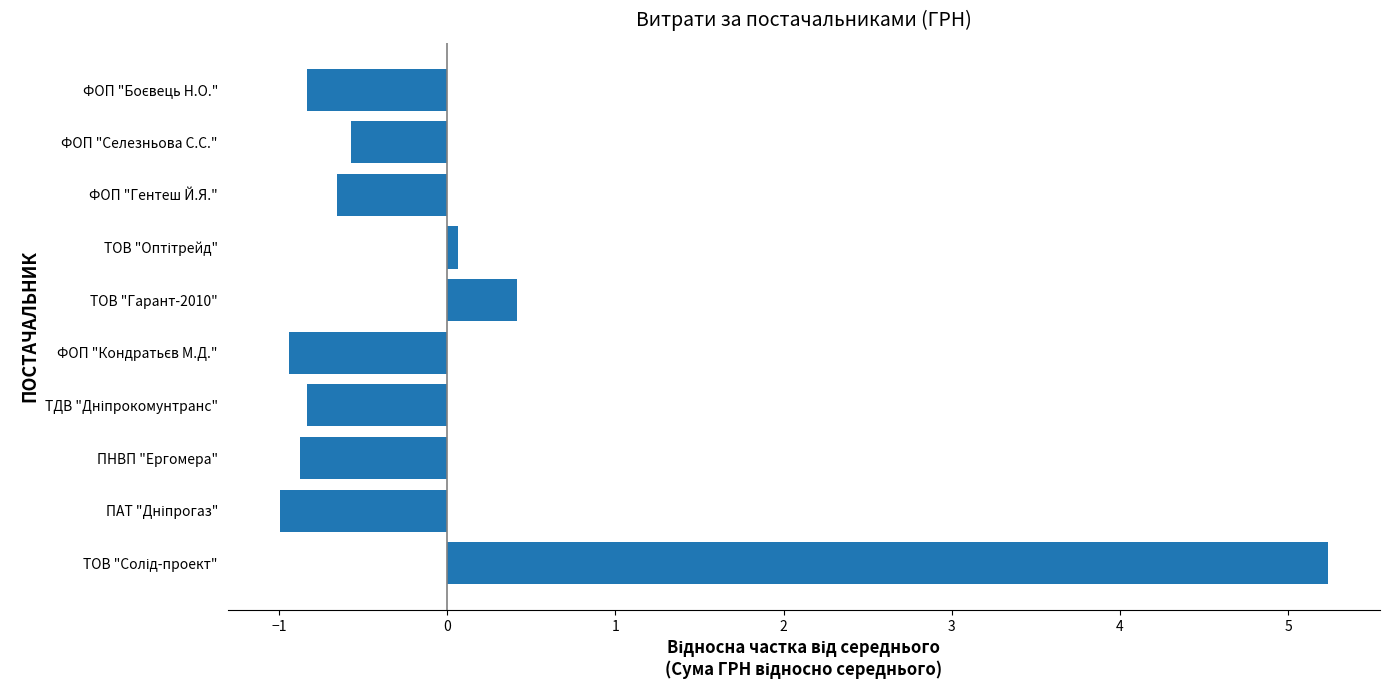

Reading bottom to top, transcribe all the data shown in this chart.

5.2	-1.0	-0.9	-0.8	-0.9	0.4	0.1	-0.7	-0.6	-0.8